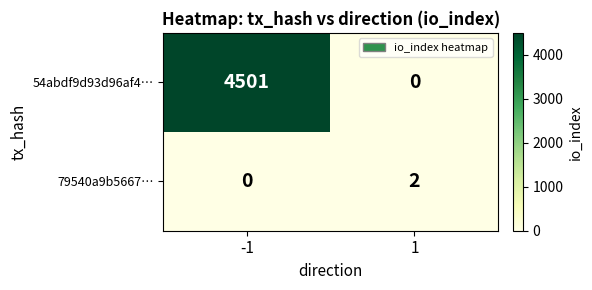

What is the spread (max minus min) of values at -1?

4501